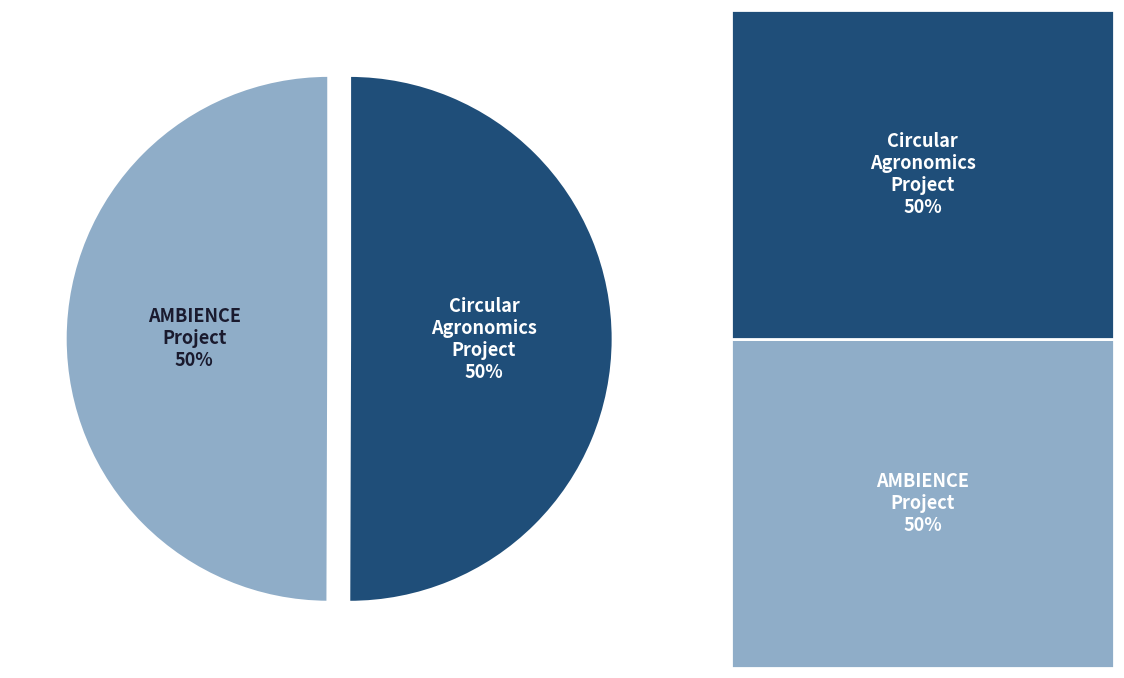

To the nearest percent, what is the average slice percentage?

50%